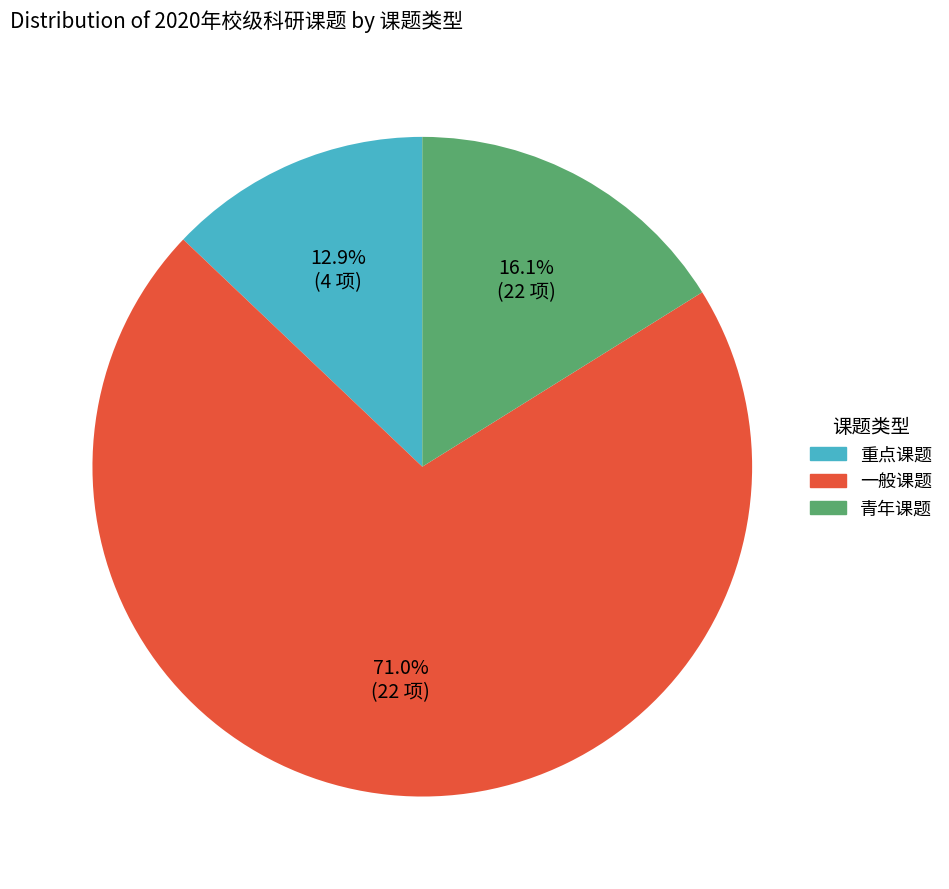

What percentage is the 青年课题 slice, to the nearest percent?

16%